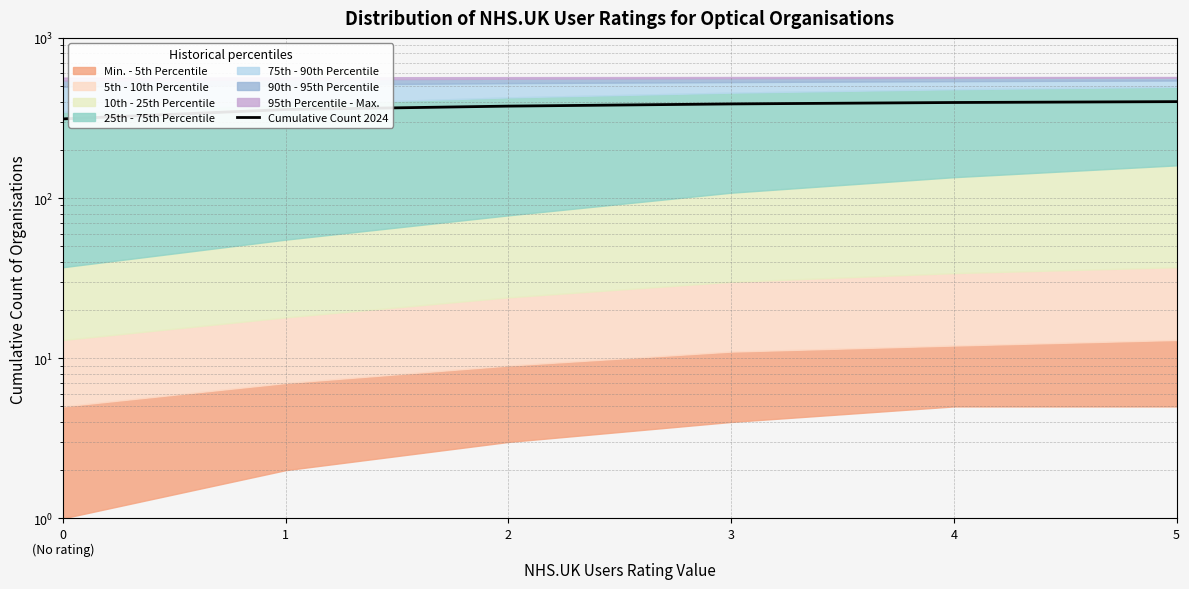

What is the difference between the maximum and minimum values?

88